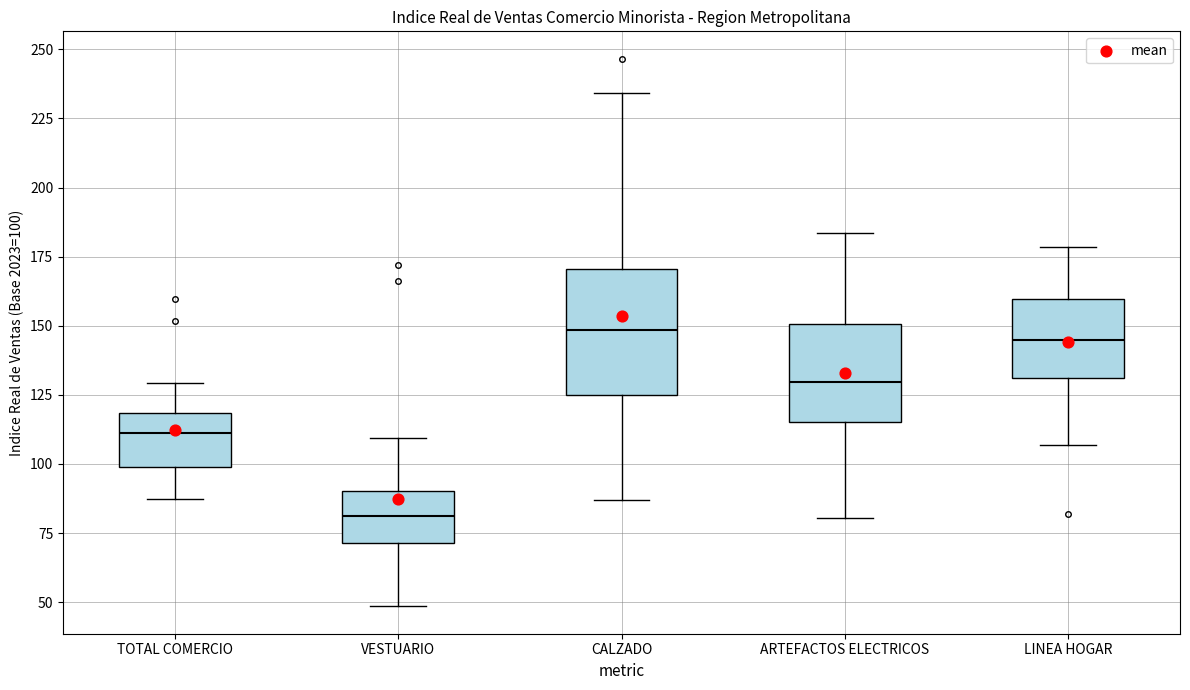

Which box is the tallest, from its lower edge to its upper edge?

CALZADO